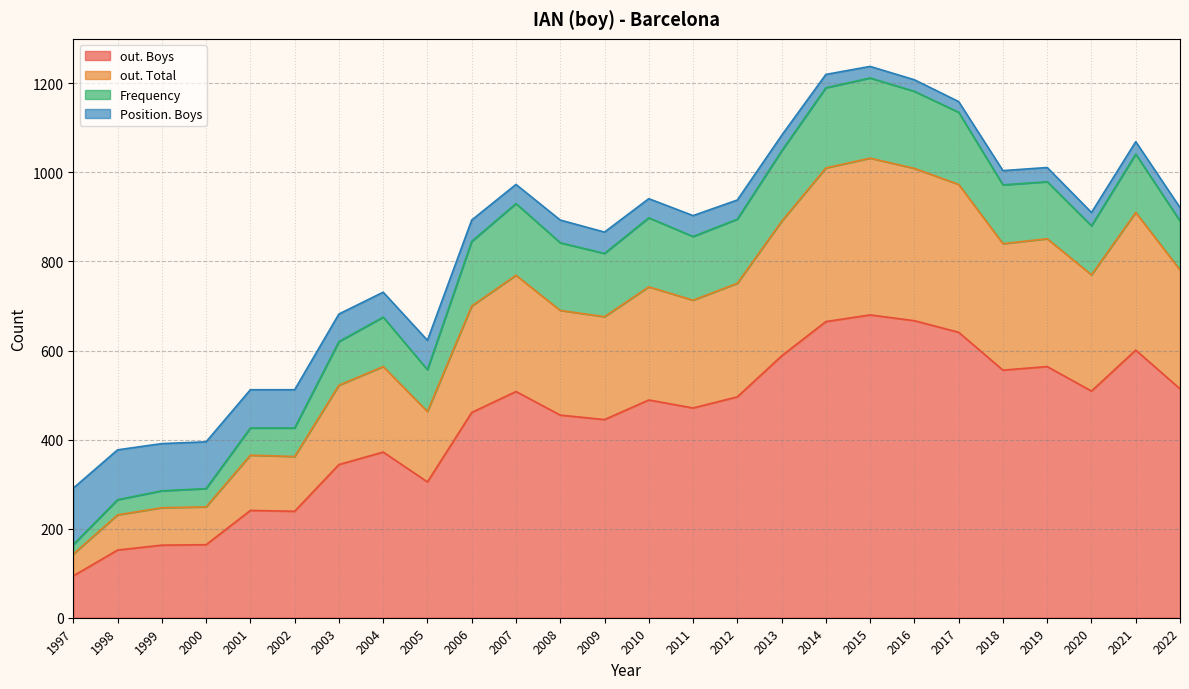

At which label is out. Boys closest to 387?

2004